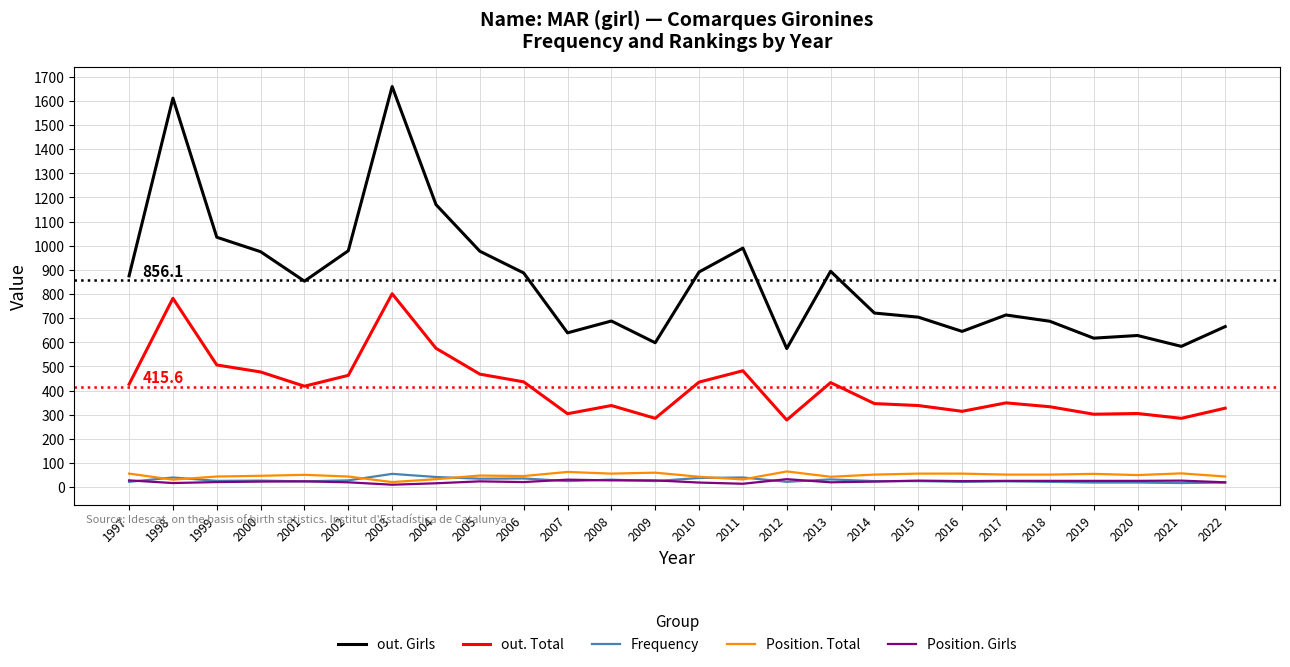

Does the chart display data point markers on the line(s)?

No